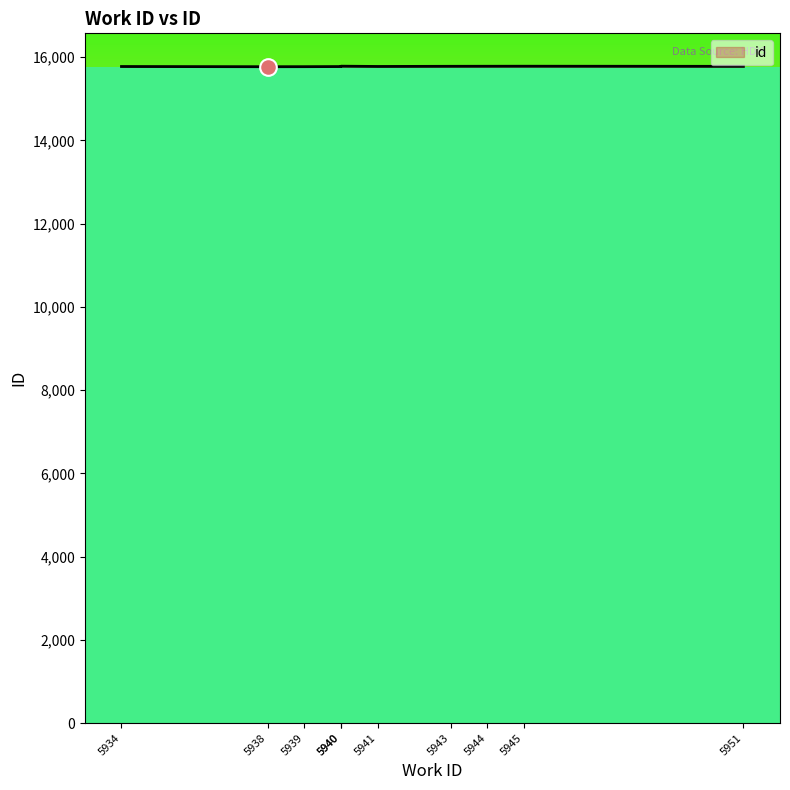

Does the chart display data point markers on the line(s)?

No